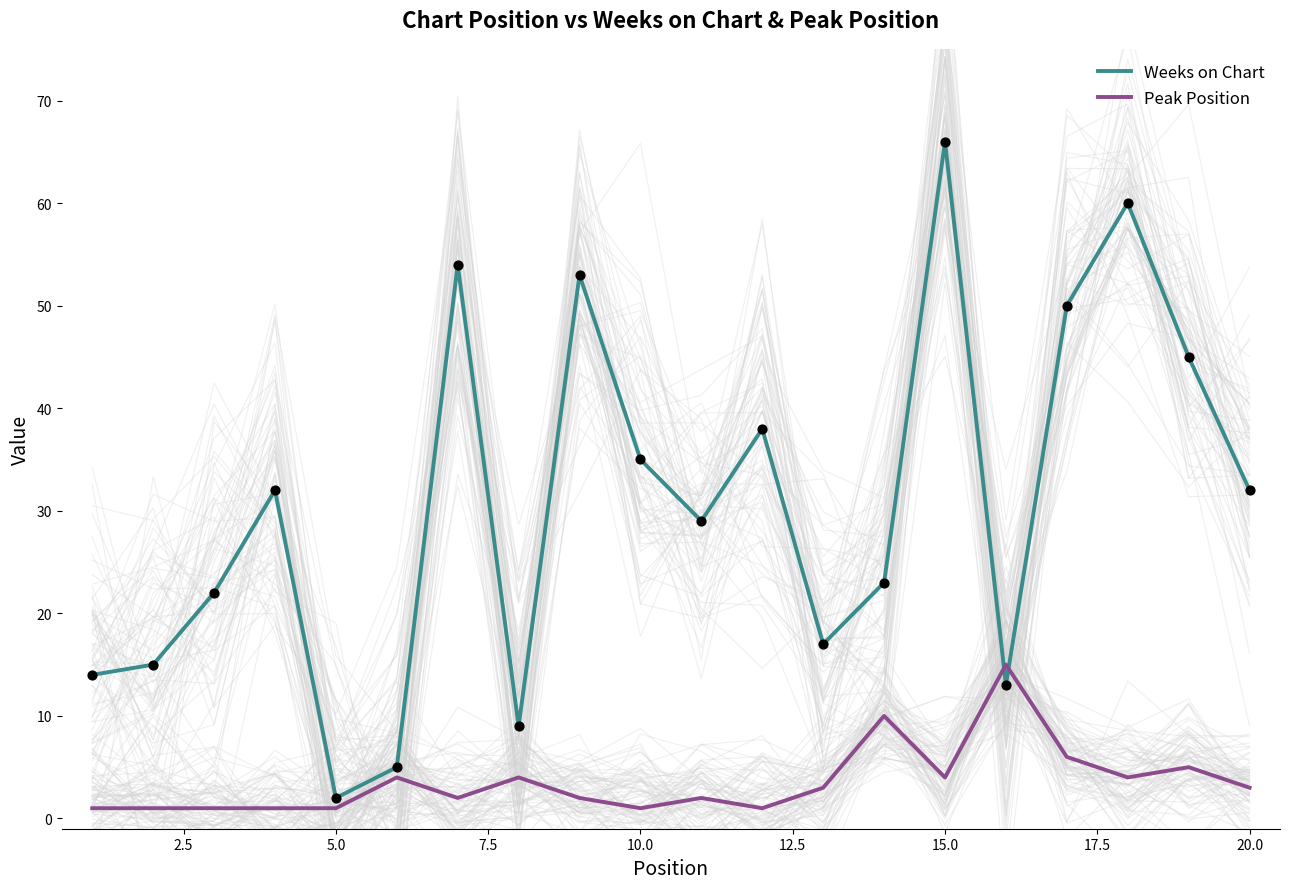

What are all the series names shown in the legend?

Weeks on Chart, Peak Position